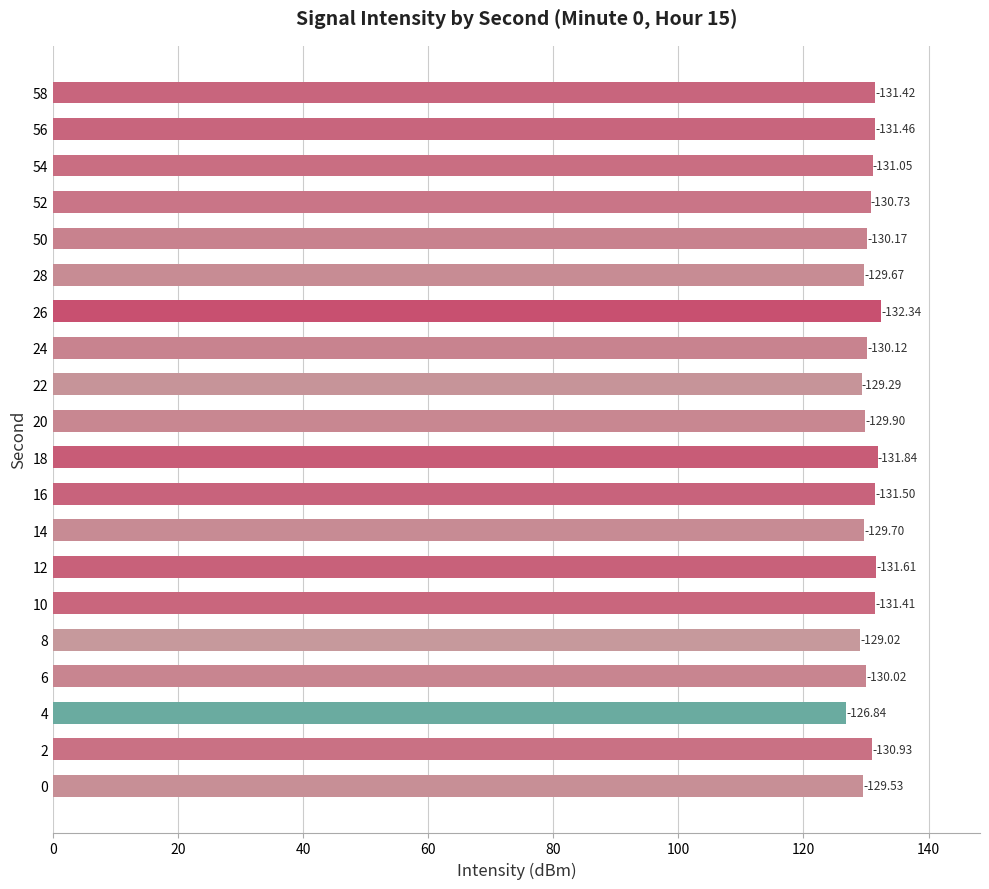

Are the bars horizontal?

Yes